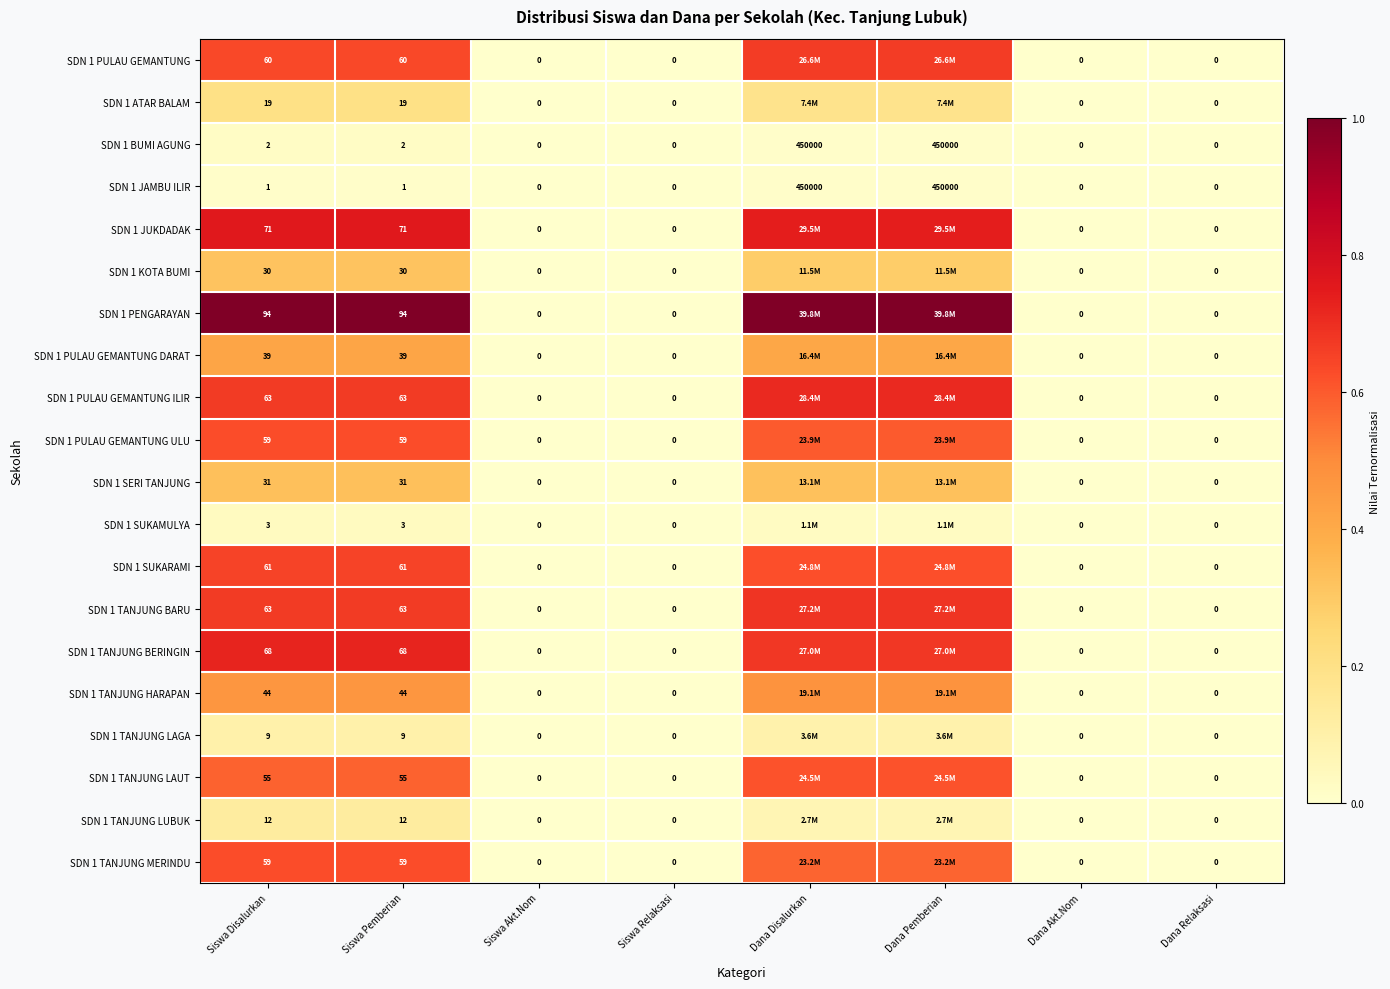

Which category has the highest value in the SDN 1 TANJUNG HARAPAN series?

Dana Disalurkan